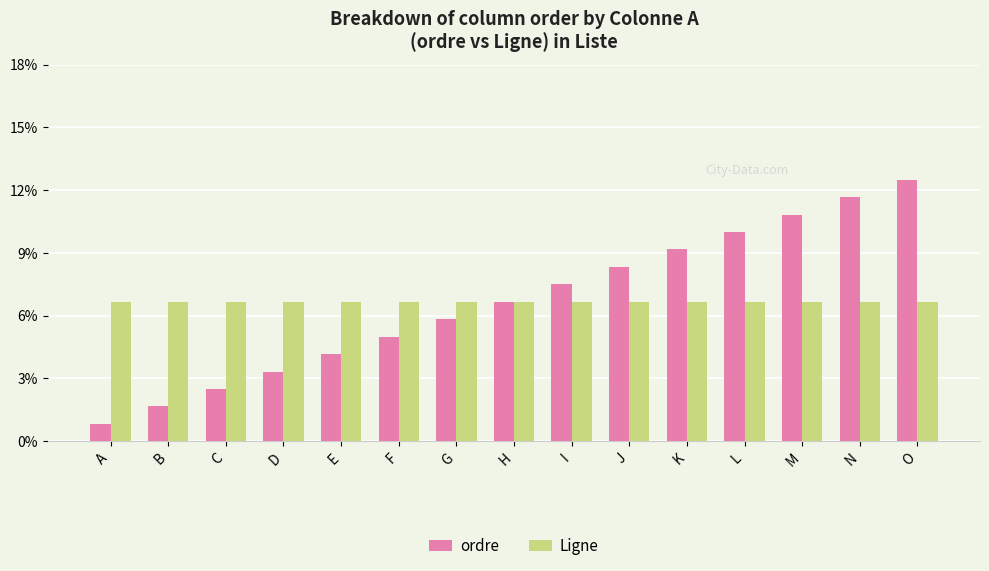

At O, list the series in order from largest to smallest.

ordre, Ligne